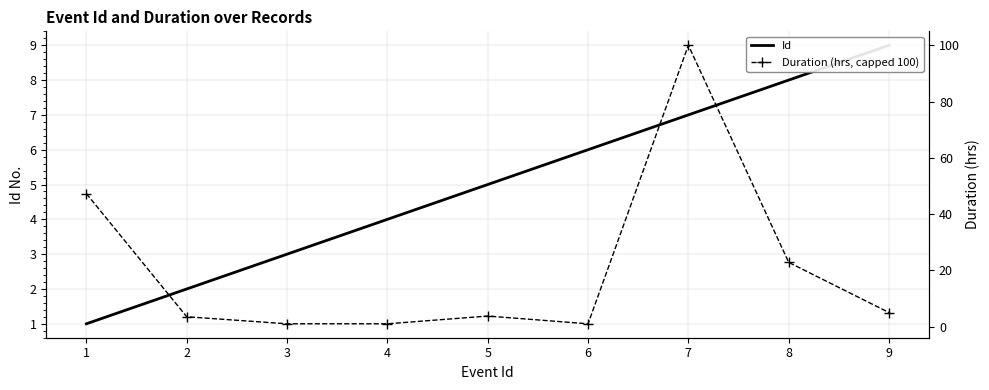

What is the minimum value for Duration (hrs, capped 100)?

1.0